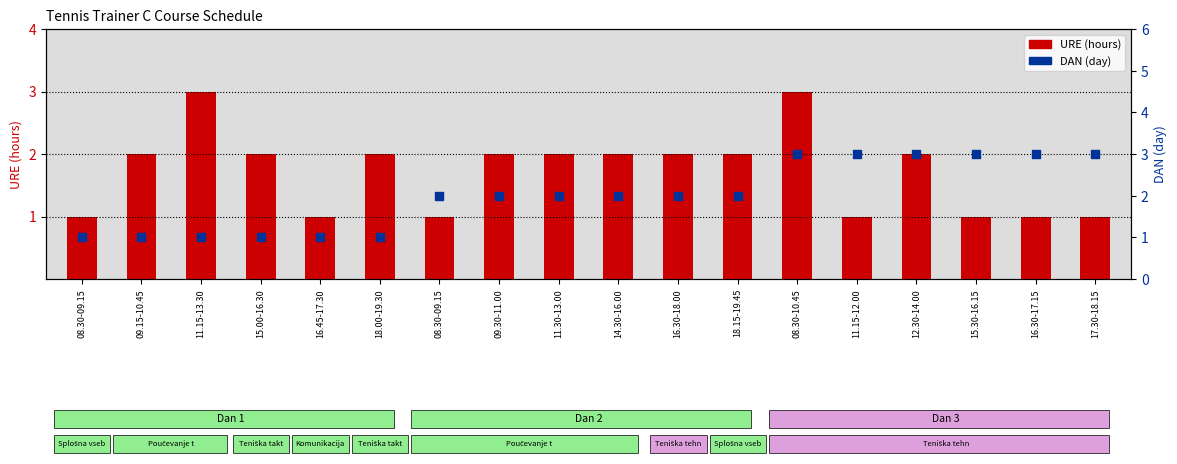

Which series has the largest total across all categories?

DAN (day)